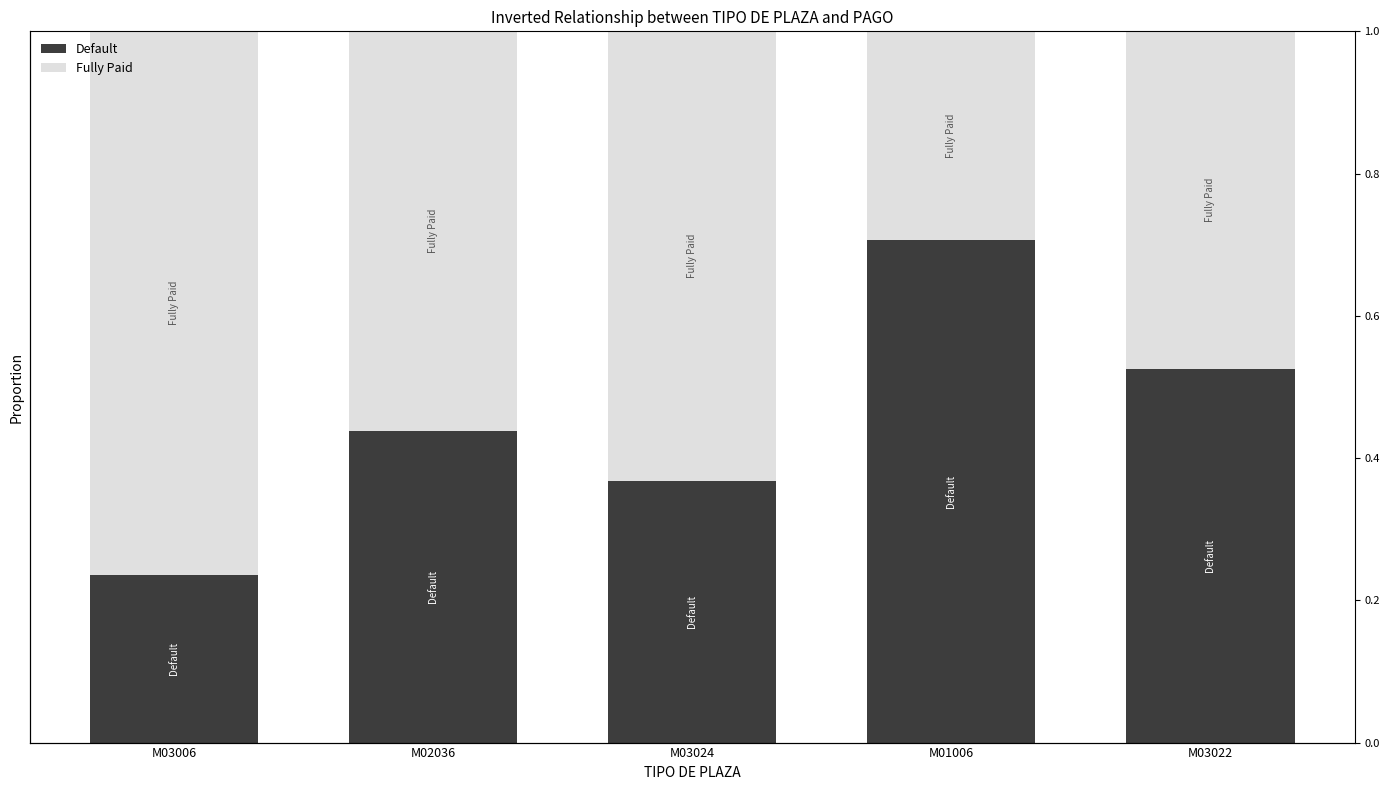

What are all the series names shown in the legend?

Default, Fully Paid